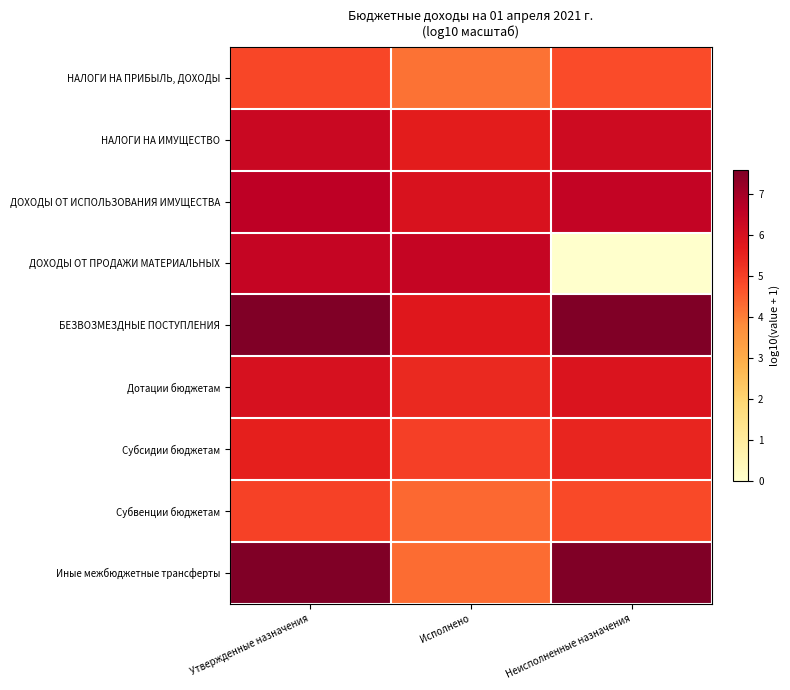

Reading left to right, extract all data points from this chart.

НАЛОГИ НА ПРИБЫЛЬ, ДОХОДЫ: Утвержденные назначения=4.9	Исполнено=4.2	Неисполненные назначения=4.8
НАЛОГИ НА ИМУЩЕСТВО: Утвержденные назначения=6.3	Исполнено=5.6	Неисполненные назначения=6.2
ДОХОДЫ ОТ ИСПОЛЬЗОВАНИЯ ИМУЩЕСТВА: Утвержденные назначения=6.6	Исполнено=5.9	Неисполненные назначения=6.5
ДОХОДЫ ОТ ПРОДАЖИ МАТЕРИАЛЬНЫХ: Утвержденные назначения=6.4	Исполнено=6.4	Неисполненные назначения=0.0
БЕЗВОЗМЕЗДНЫЕ ПОСТУПЛЕНИЯ: Утвержденные назначения=7.6	Исполнено=5.8	Неисполненные назначения=7.6
Дотации бюджетам: Утвержденные назначения=6.0	Исполнено=5.4	Неисполненные назначения=5.9
Субсидии бюджетам: Утвержденные назначения=5.6	Исполнено=5.0	Неисполненные назначения=5.5
Субвенции бюджетам: Утвержденные назначения=5.0	Исполнено=4.3	Неисполненные назначения=4.8
Иные межбюджетные трансферты: Утвержденные назначения=7.6	Исполнено=4.3	Неисполненные назначения=7.6